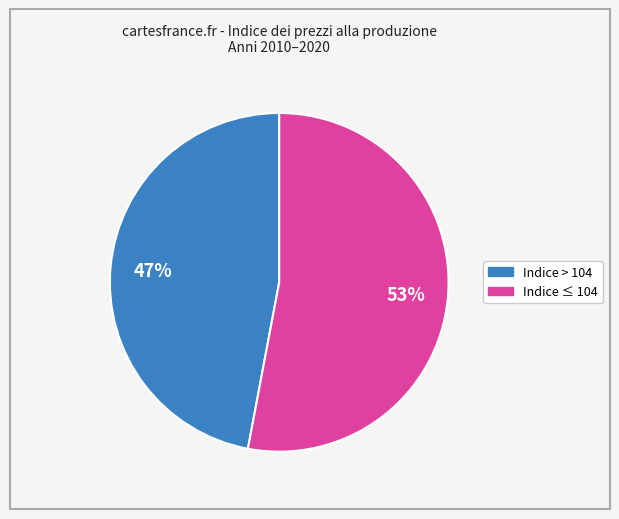

To the nearest percent, what is the average slice percentage?

50%